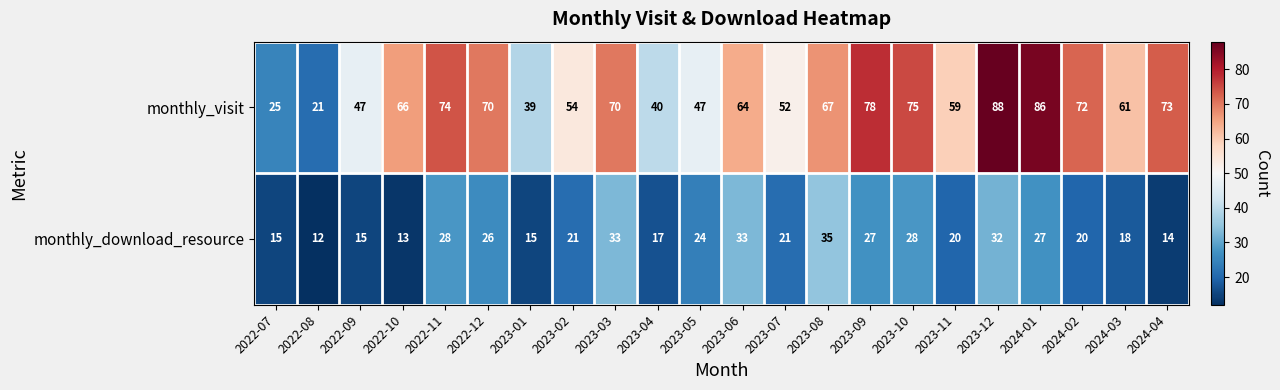

How many categories are shown in the chart?

22